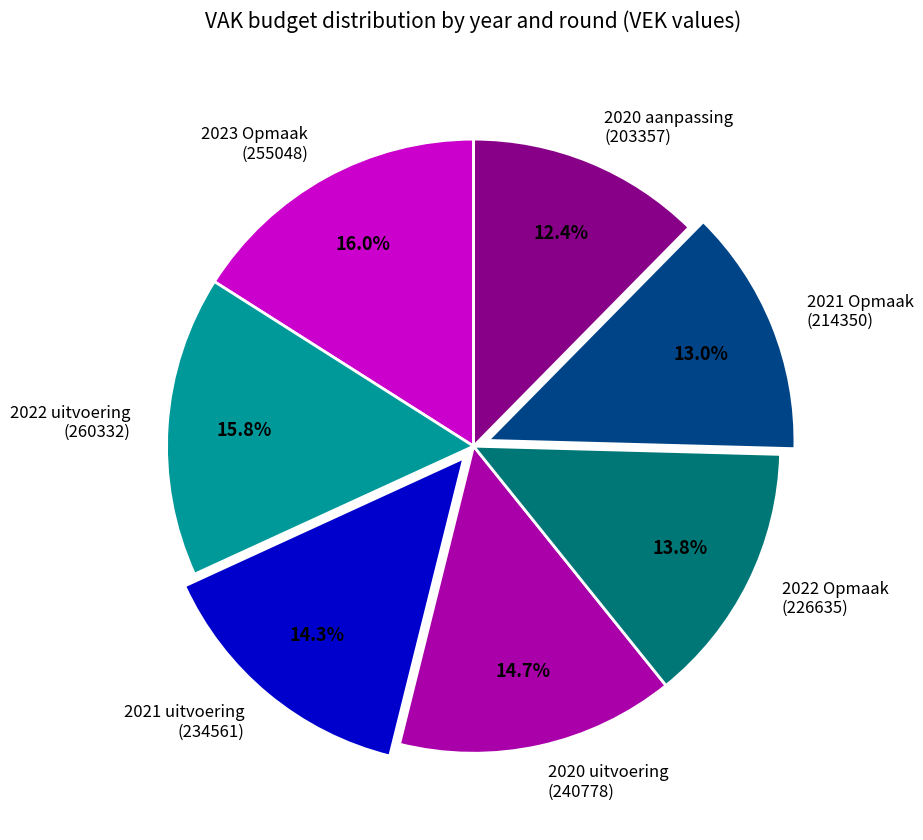

Which category has the smallest portion of the pie?

2020 aanpassing (203357)